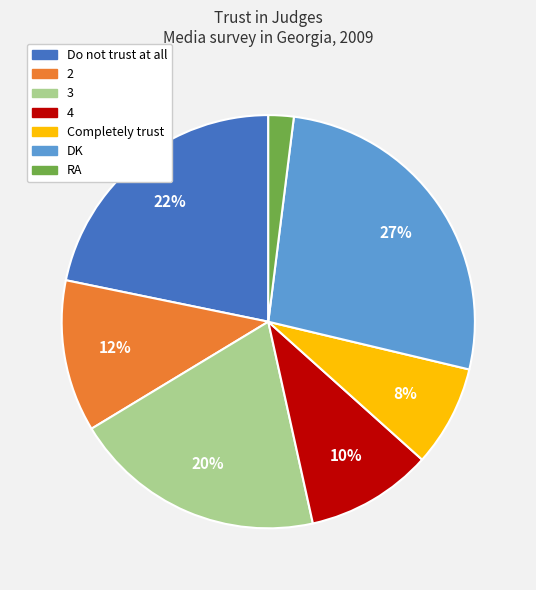

What is the smallest slice in the pie chart?

RA